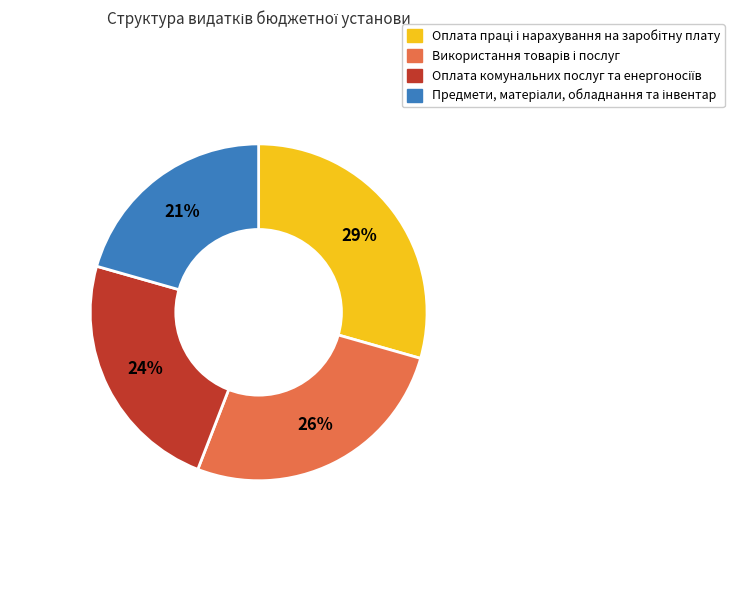

Is there any slice that represents more than half of the pie?

No